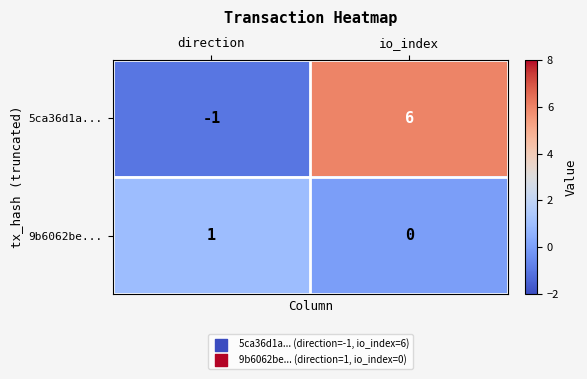

List the series in order of their peak value, lowest first.

9b6062be..., 5ca36d1a...